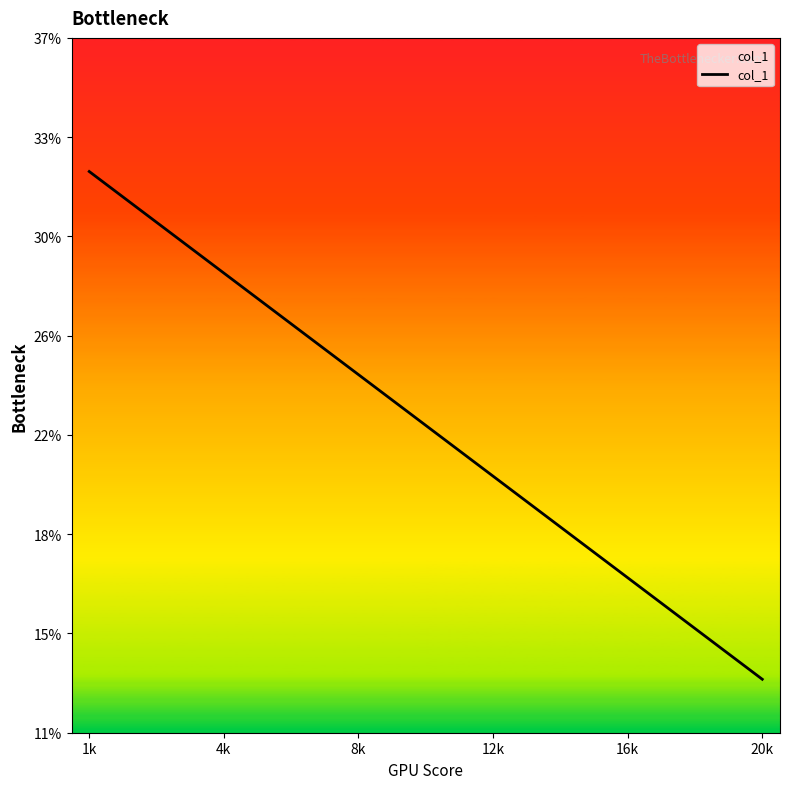

Does the chart display data point markers on the line(s)?

No